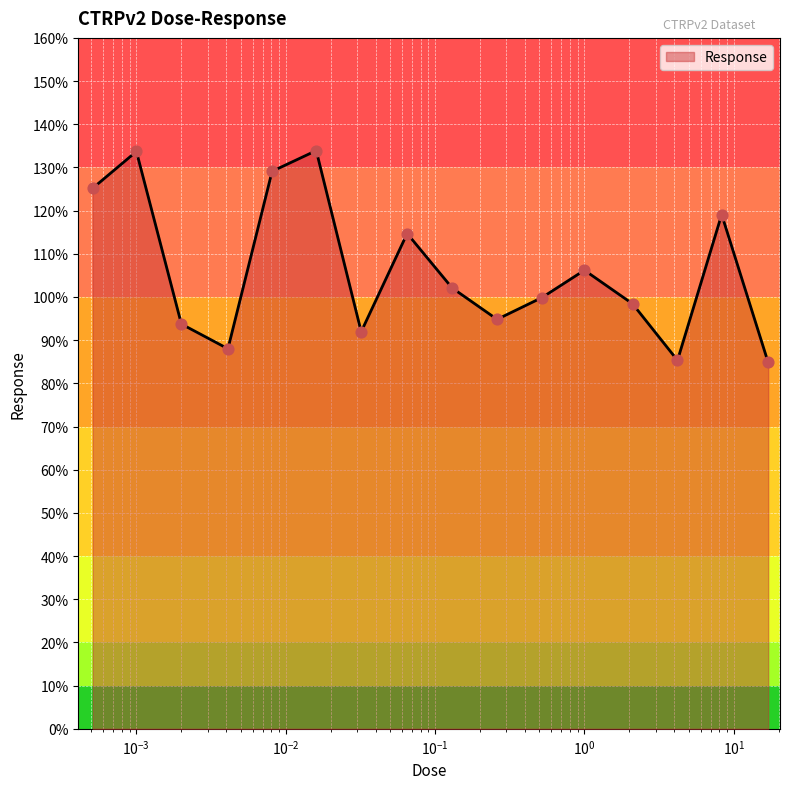

What is the difference between the maximum and minimum values?

49.1